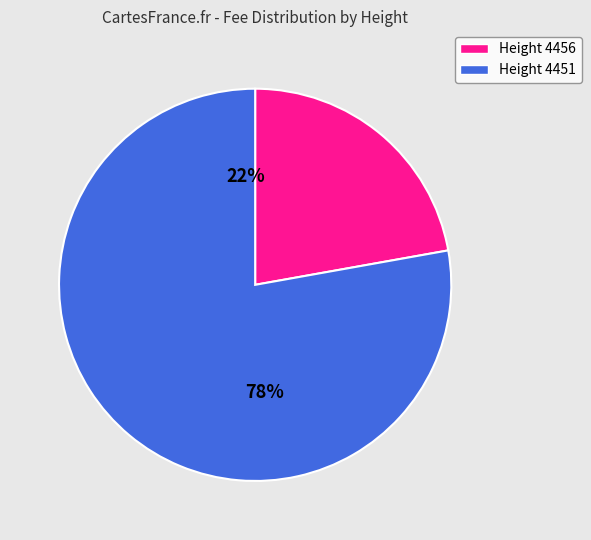

Count the number of slices in the pie.

2